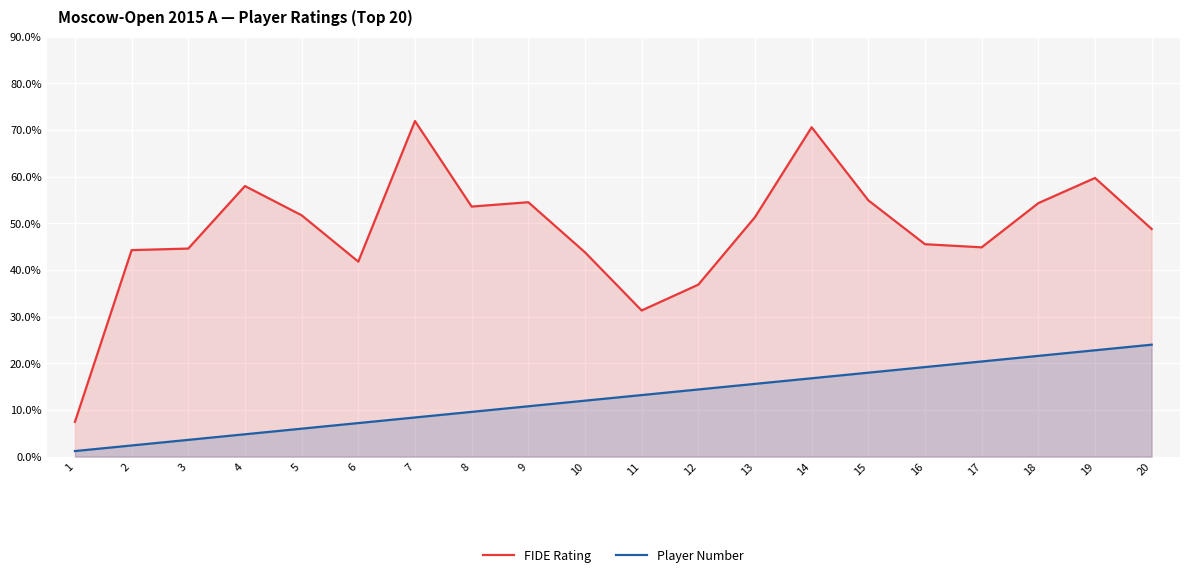

True or false: Player Number and FIDE Rating cross at least once.

False